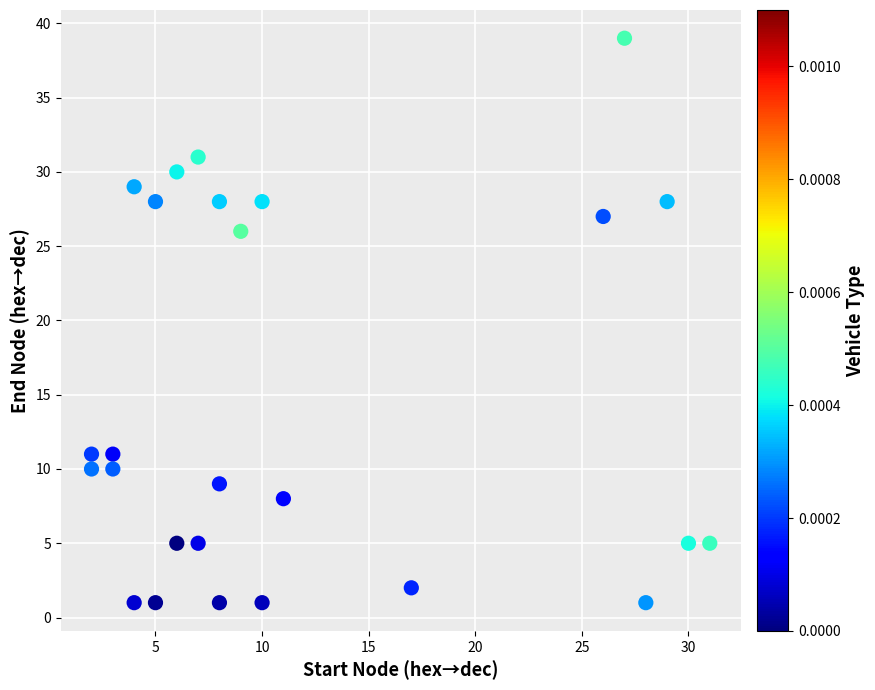

What Y value in the scatter plot is closest to 20?

26